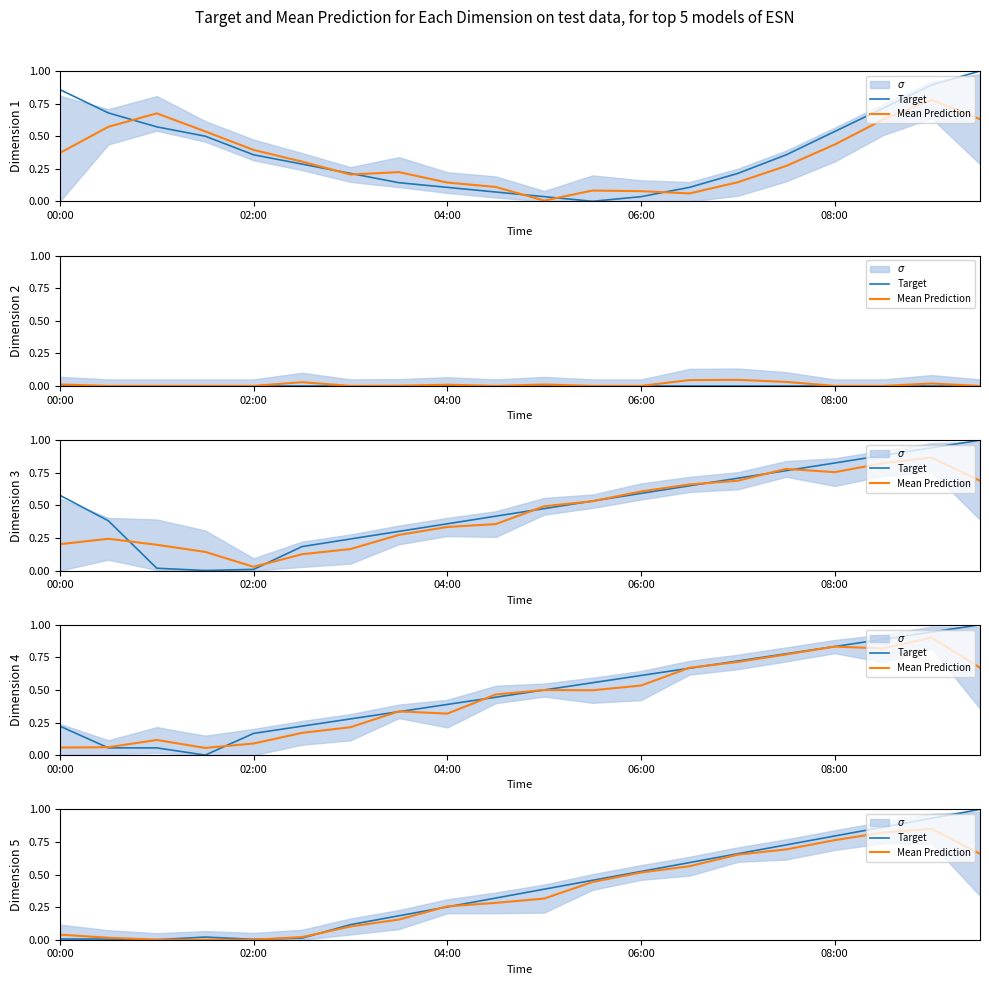

What is the highest value of the Target series?

1.0